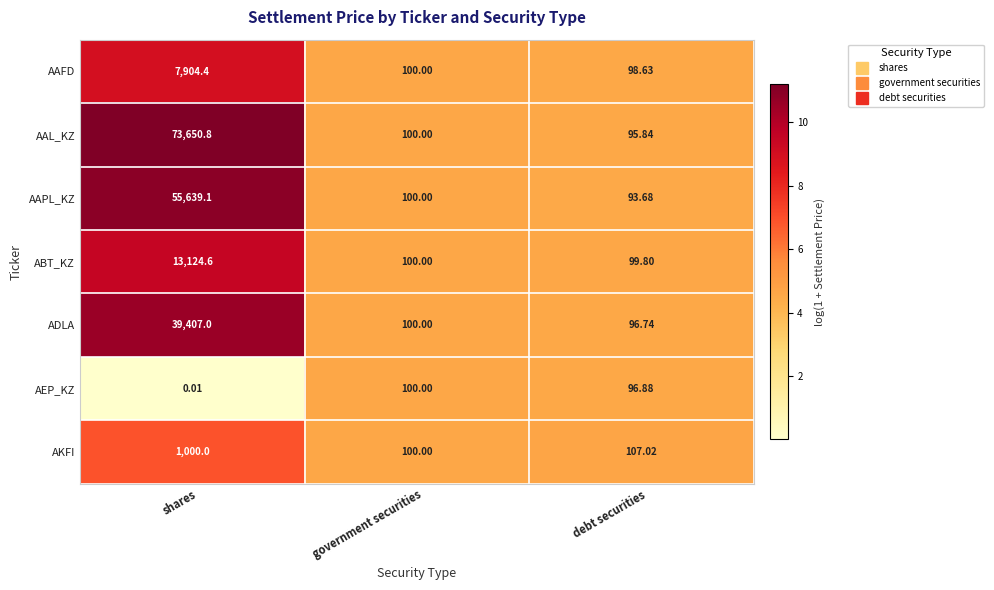

At which label does AAPL_KZ first exceed 100?

shares